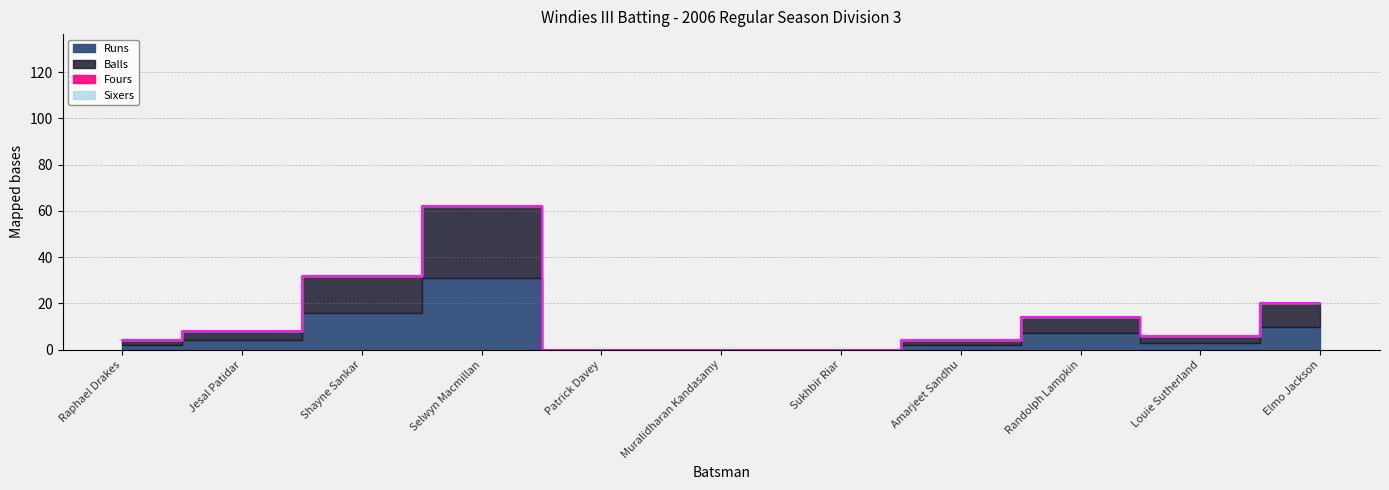

True or false: Balls has more than 0 interior local peaks.

True